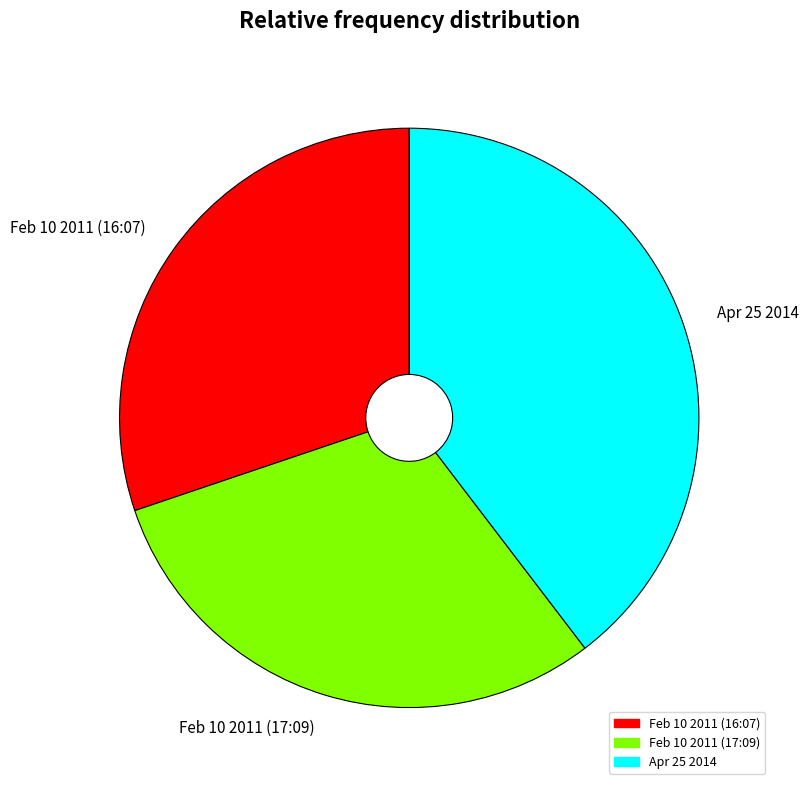

Do Feb 10 2011 (17:09) and Feb 10 2011 (16:07) together represent more than half of the pie?

Yes